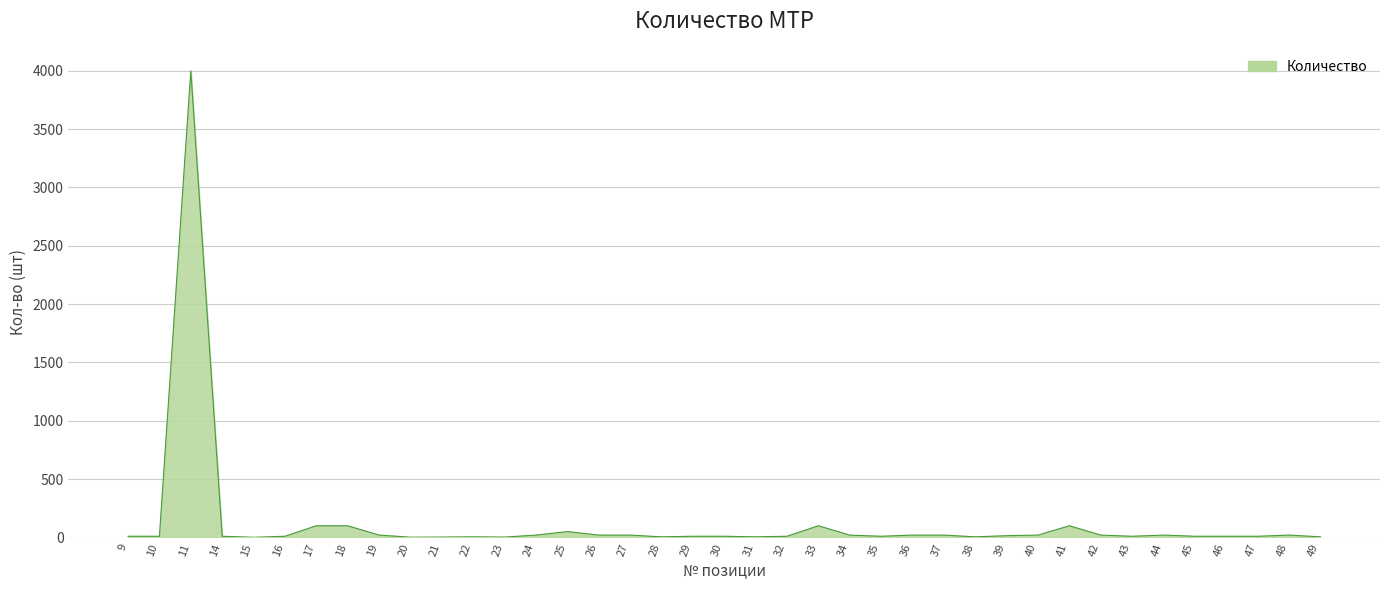

How many categories are shown in the chart?

39